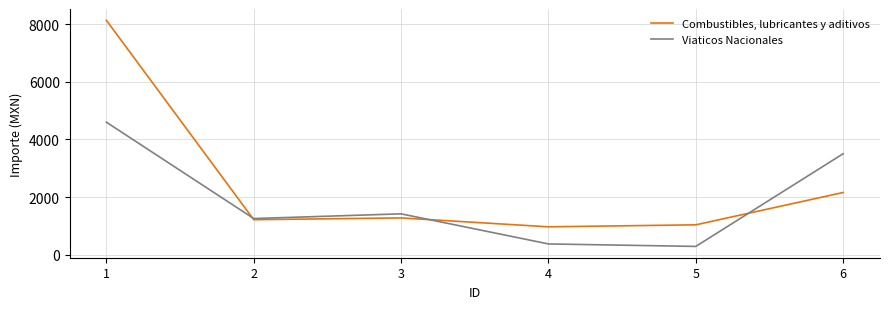

Which series has the largest range (max minus min)?

Combustibles, lubricantes y aditivos